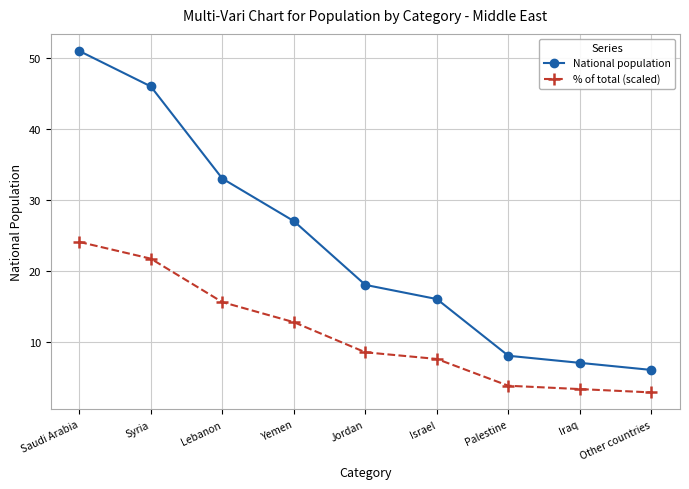

How many lines are shown in the chart?

2